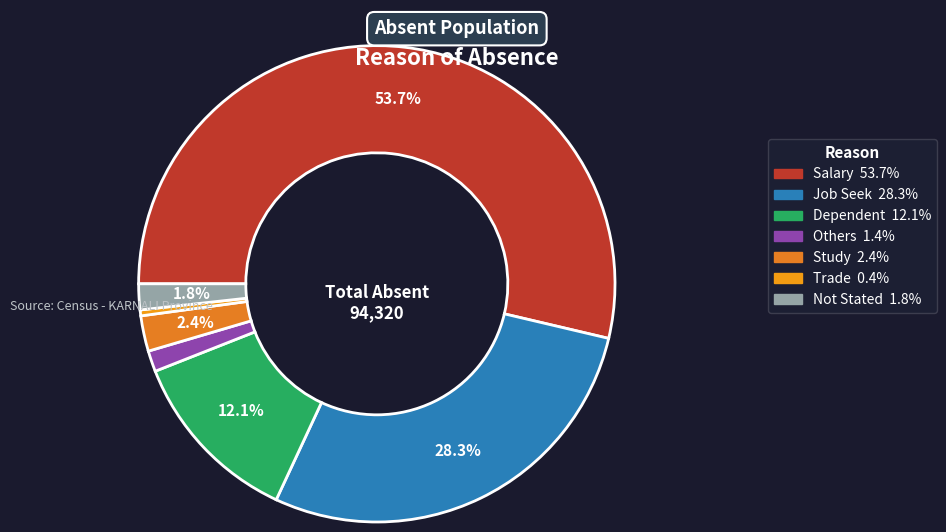

What is the ratio of the value at Trade to the value at Study?

0.2